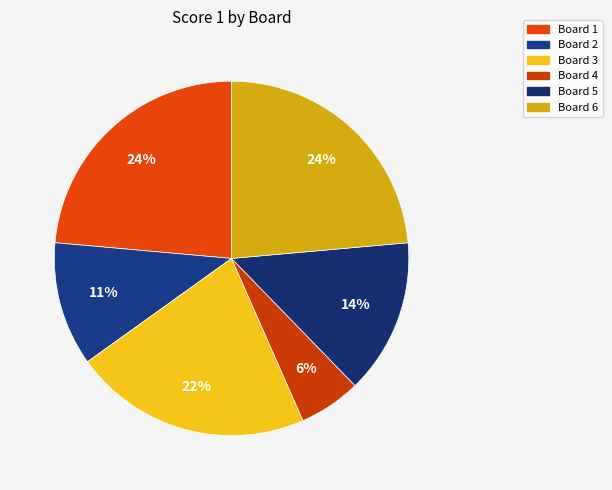

To the nearest percent, what is the average slice percentage?

17%